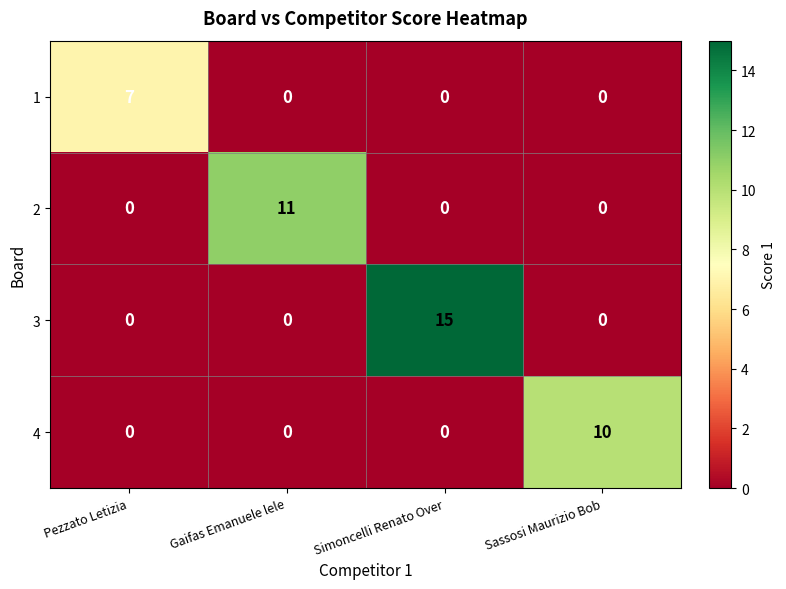

Rank the series by their maximum value, from lowest to highest.

1, 4, 2, 3